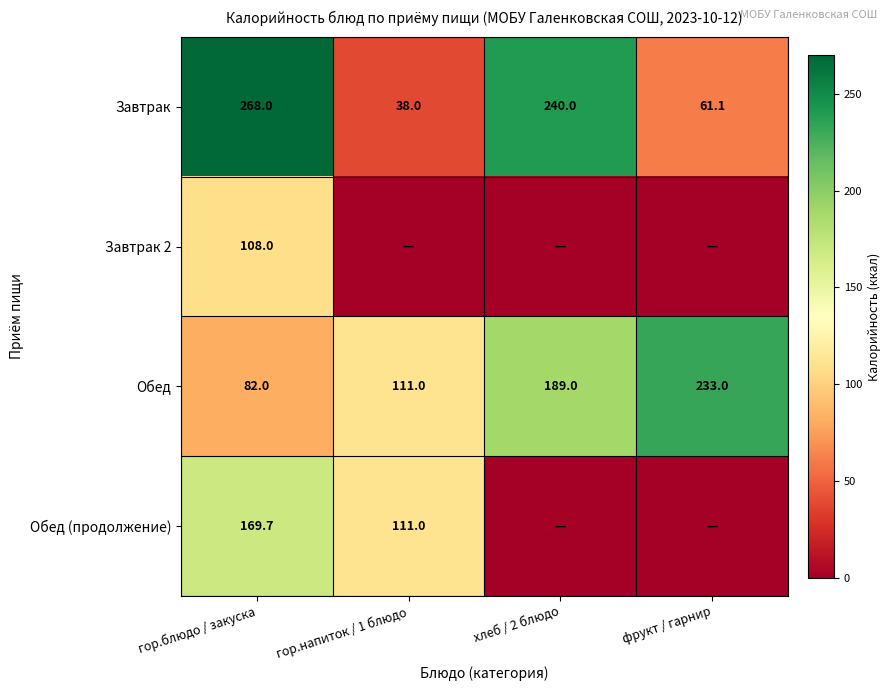

Is it true that Завтрак equals 240.0 at хлеб / 2 блюдо?

True